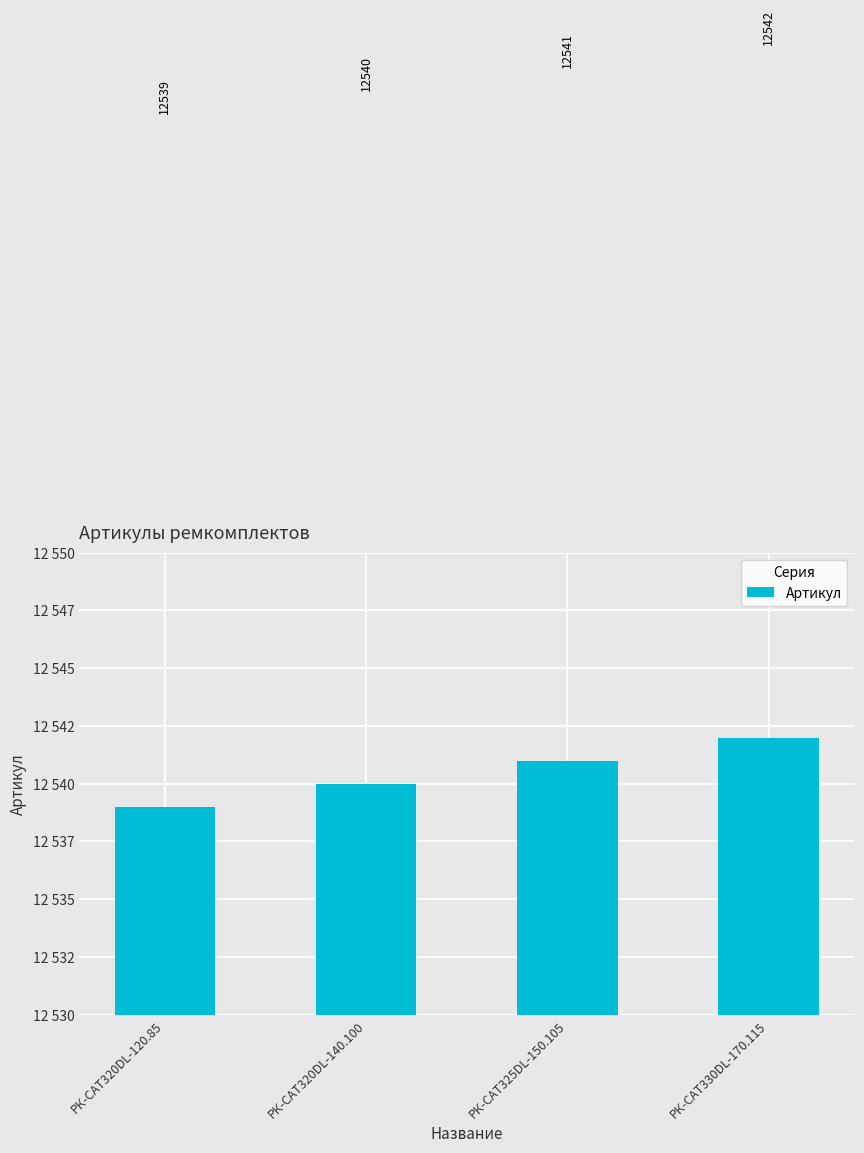

Where is the data nearest to the value 12540?

РК-CAT320DL-140.100